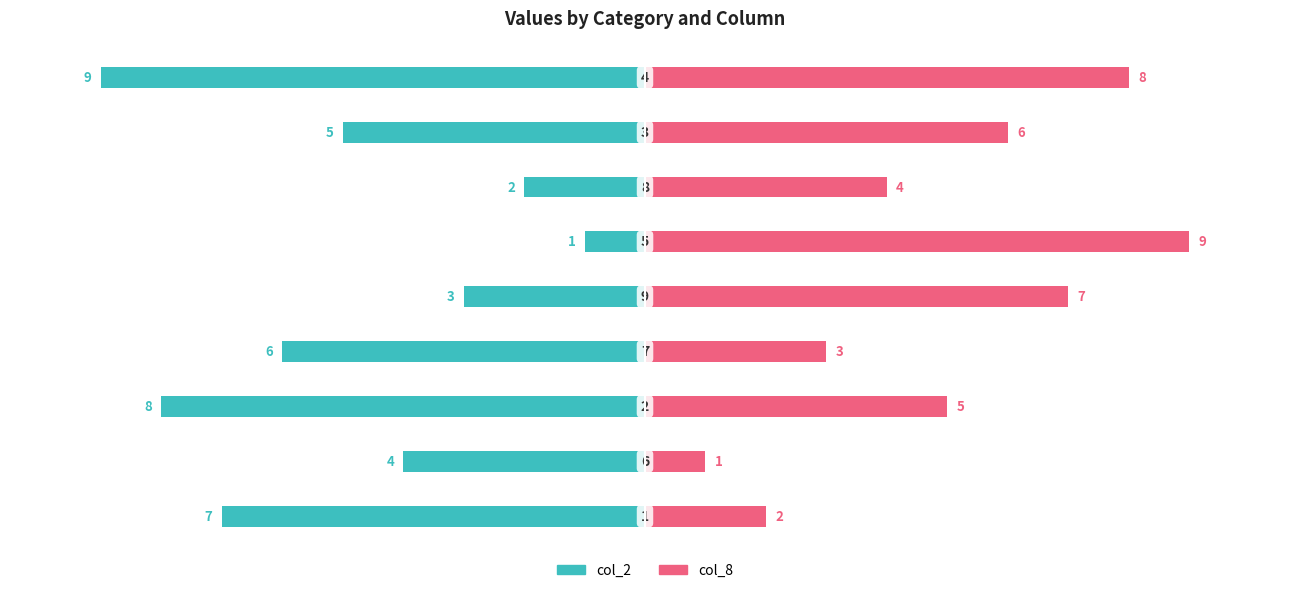

Which series has the largest range (max minus min)?

col_2